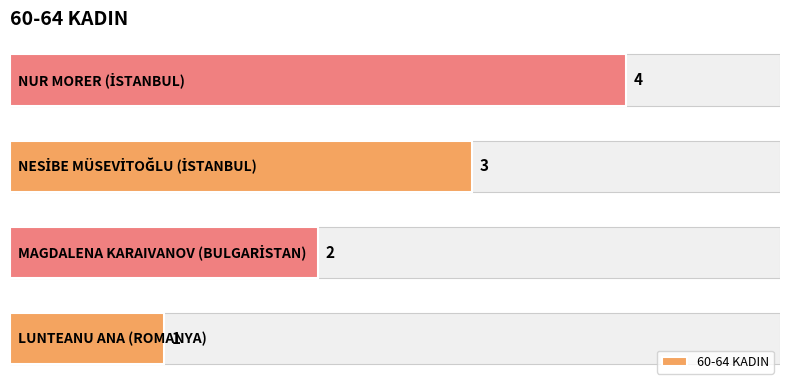

Between 1 and 2, which is larger?

2